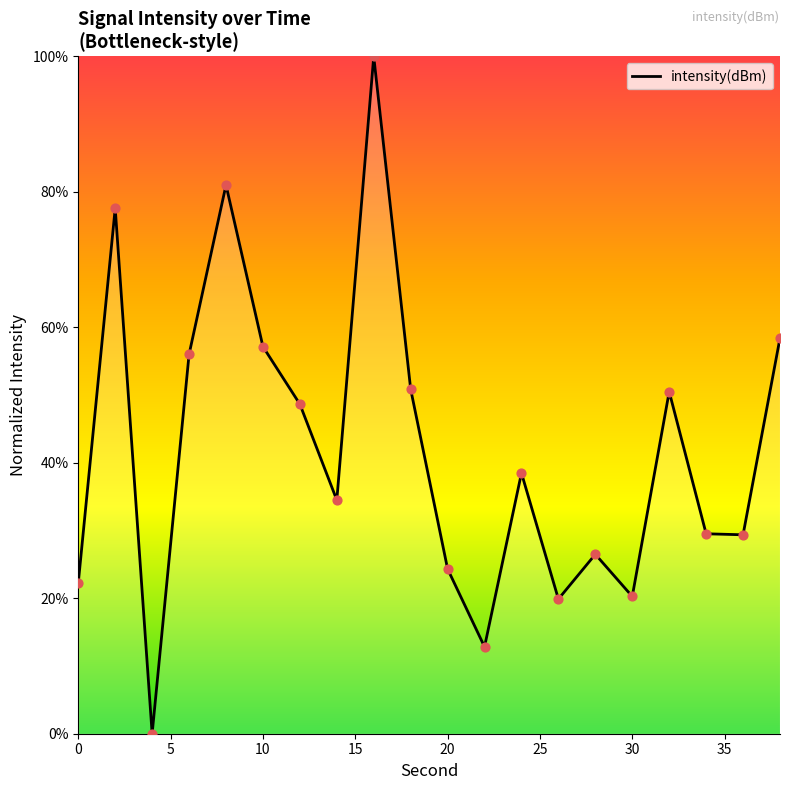

What is the greatest value displayed?

100.0